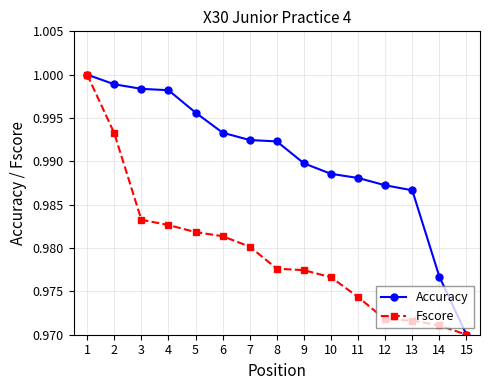

What is the sum of all Fscore values?

14.7